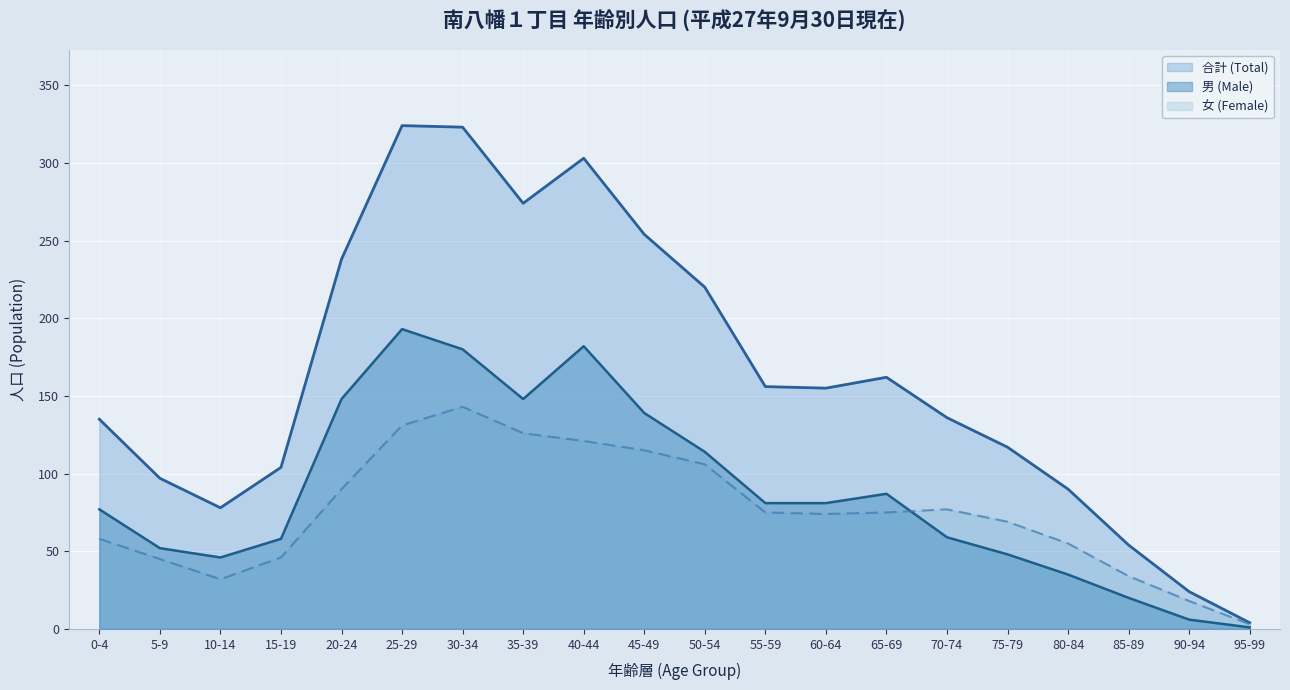

True or false: 女 (Female) and 合計 (Total) cross at least once.

False